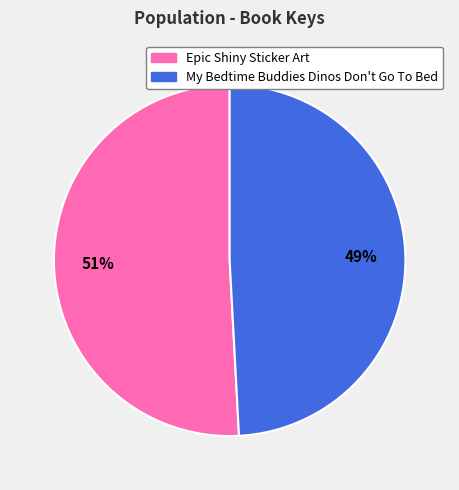

To the nearest percent, what is the combined percentage of Epic Shiny Sticker Art and My Bedtime Buddies Dinos Don't Go To Bed?

100%